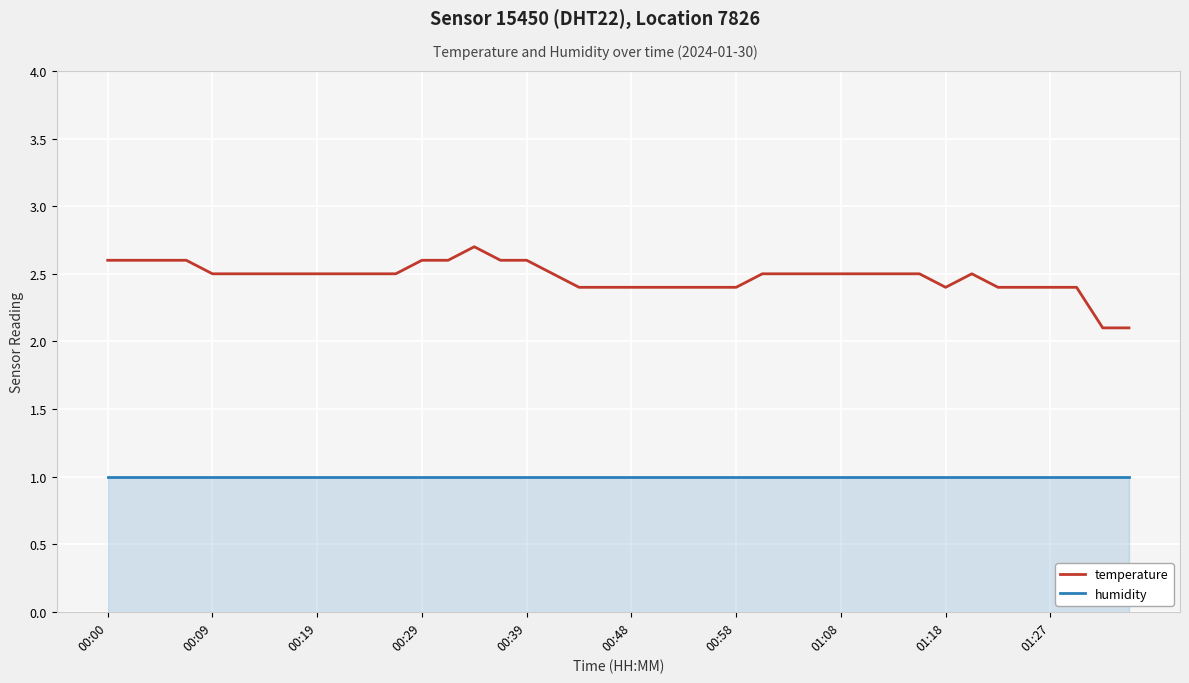

True or false: humidity and temperature cross at least once.

False